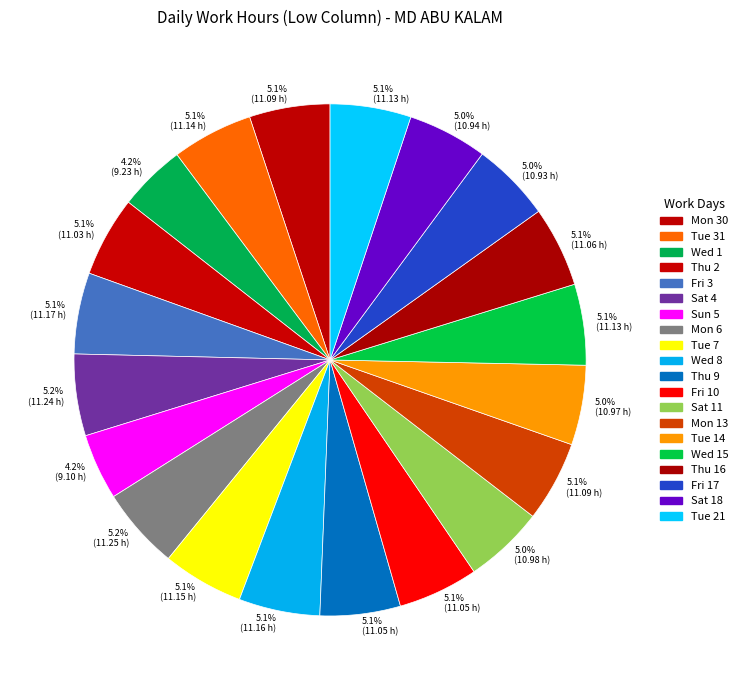

What is the largest slice in the pie chart?

Mon 6